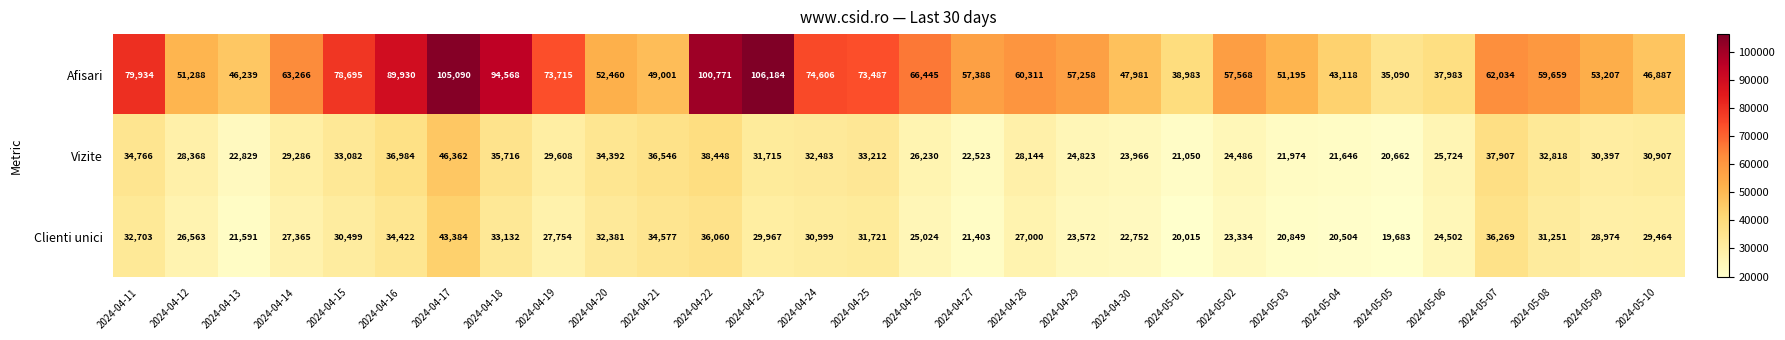

How many distinct data groups are displayed?

3